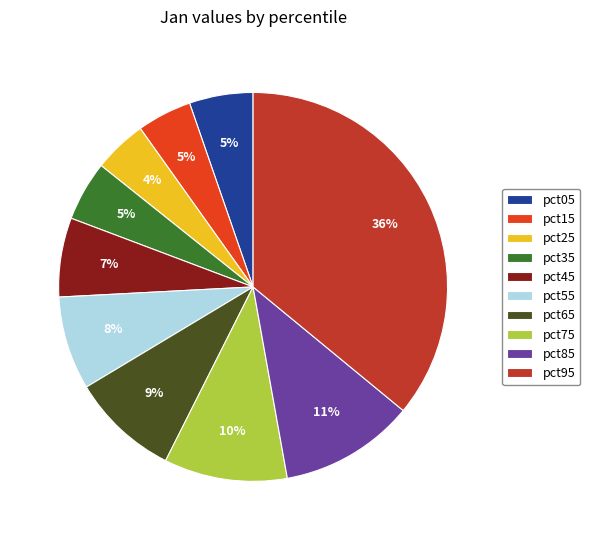

To the nearest percent, what portion does pct35 represent?

5%